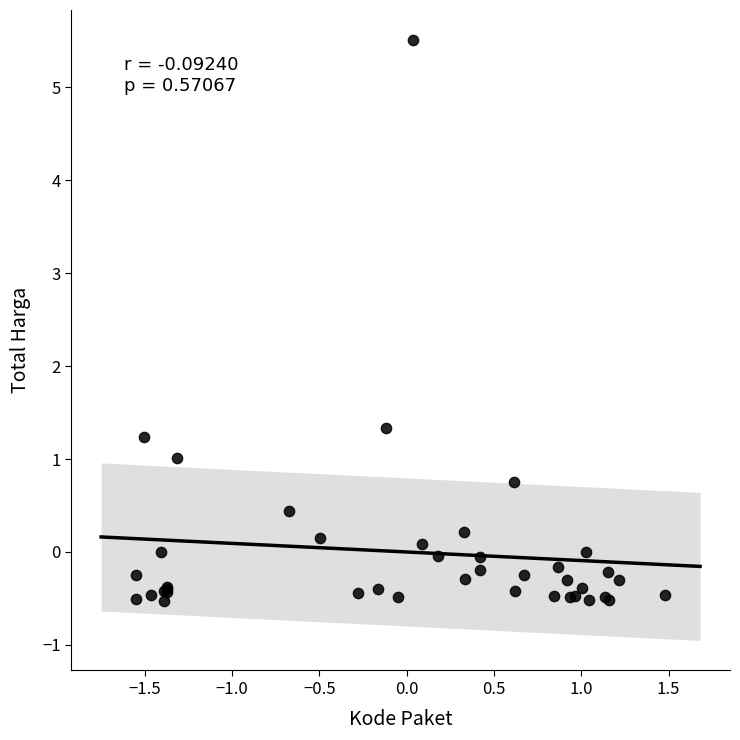

What Y value in the scatter plot is closest to 2?

1.3